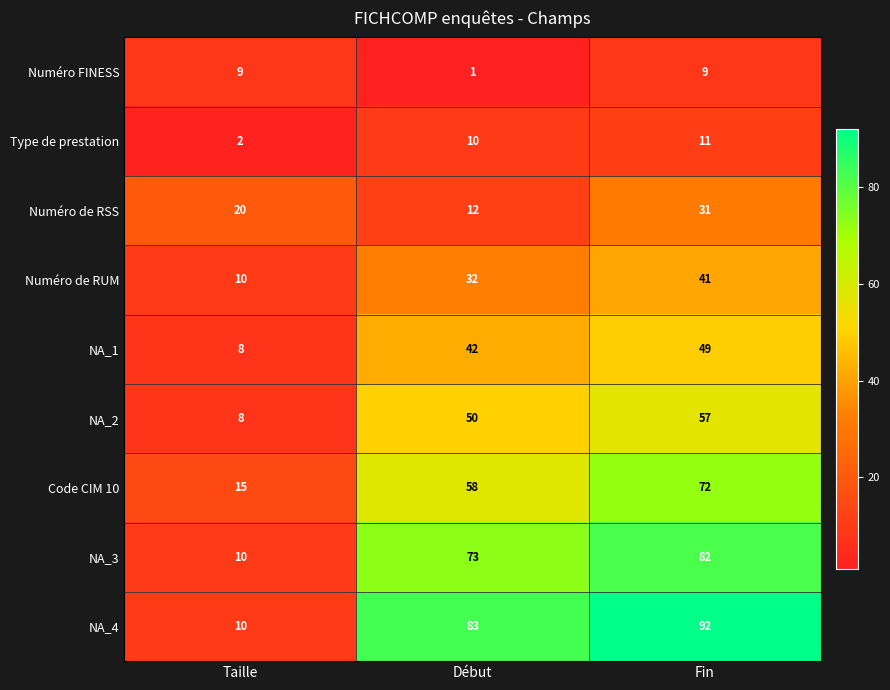

What is the minimum value shown in the chart?

1